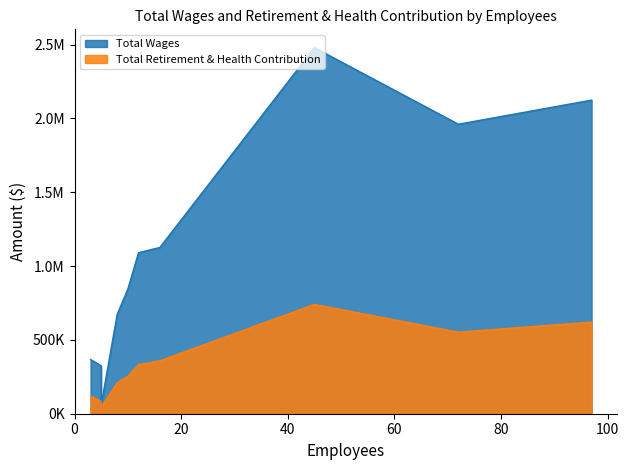

What is the highest value of the Total Wages series?

2479800